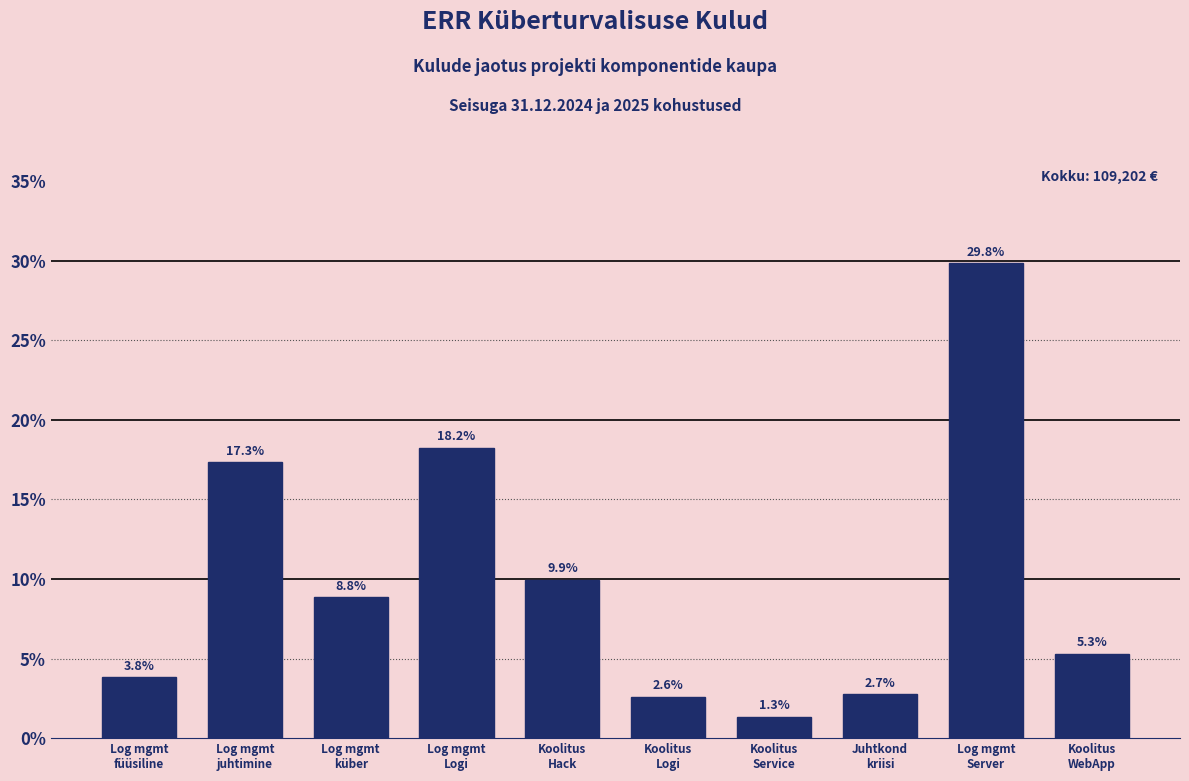

Reading right to left, extract all data points from this chart.

5.3	29.8	2.7	1.3	2.6	9.9	18.2	8.8	17.3	3.8